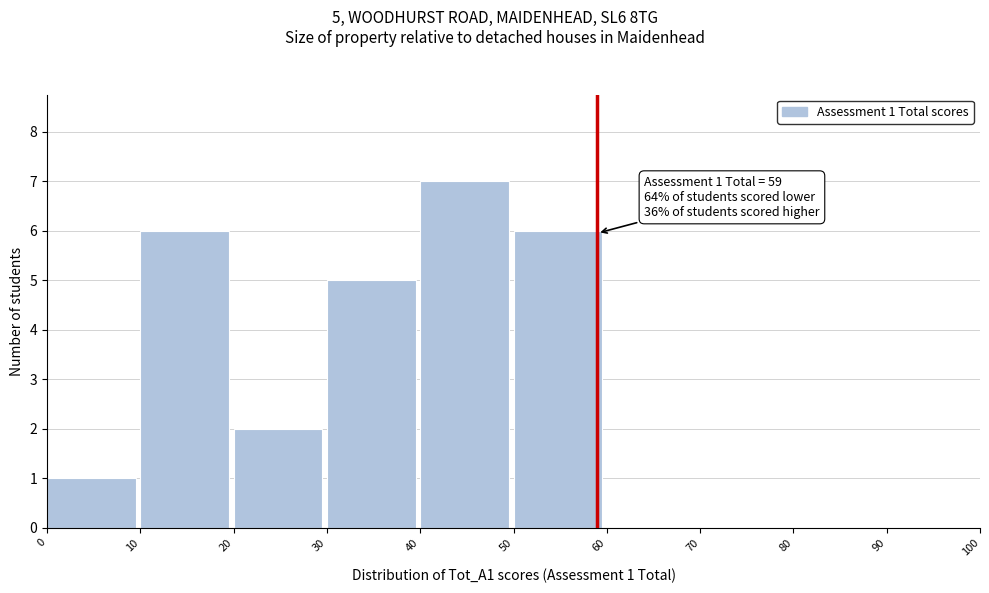

Which range on the x-axis has the tallest bar?

40 to 50